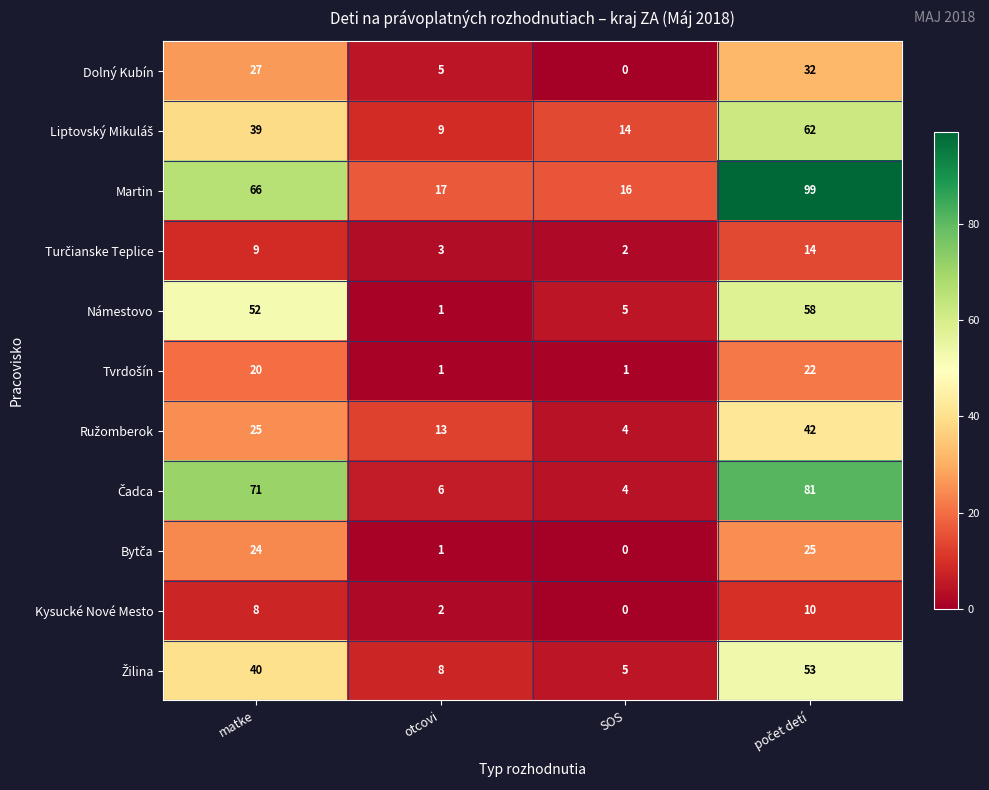

What is the spread (max minus min) of values at otcovi?

16